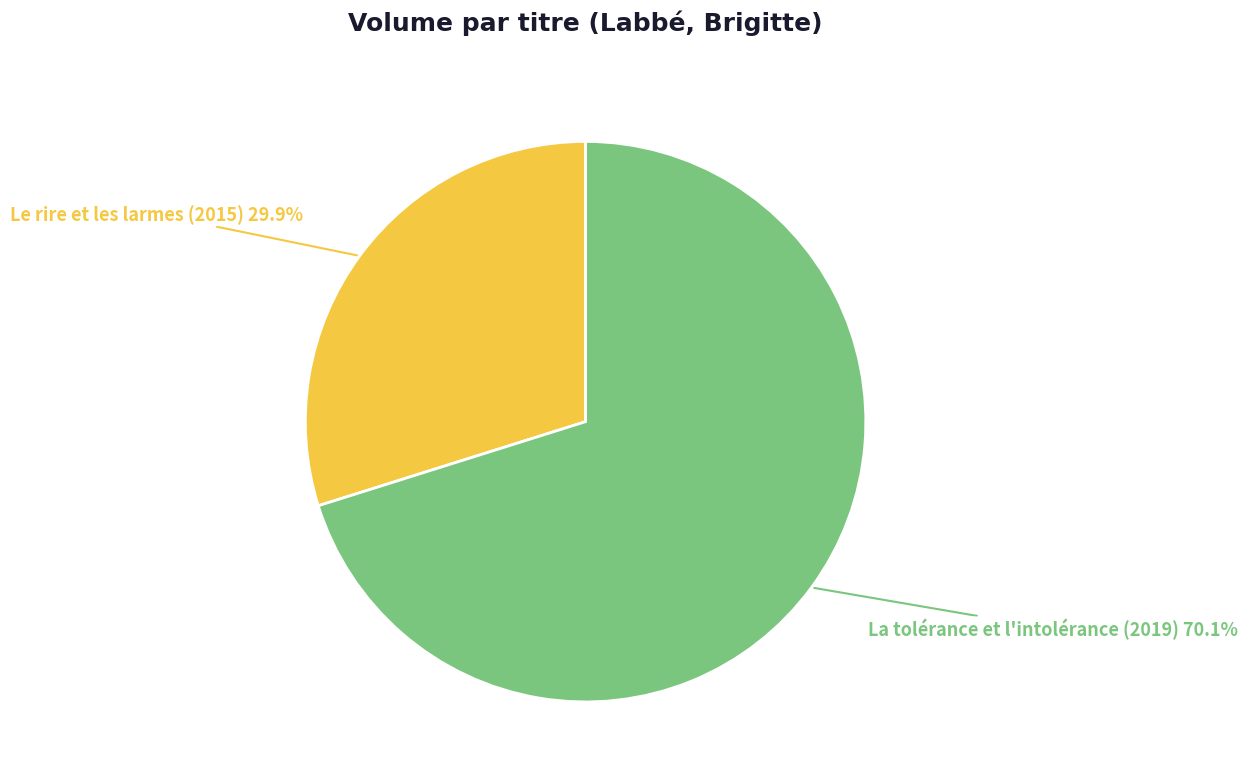

Between La tolérance et l'intolérance (2019) and Le rire et les larmes (2015), which is larger?

La tolérance et l'intolérance (2019)